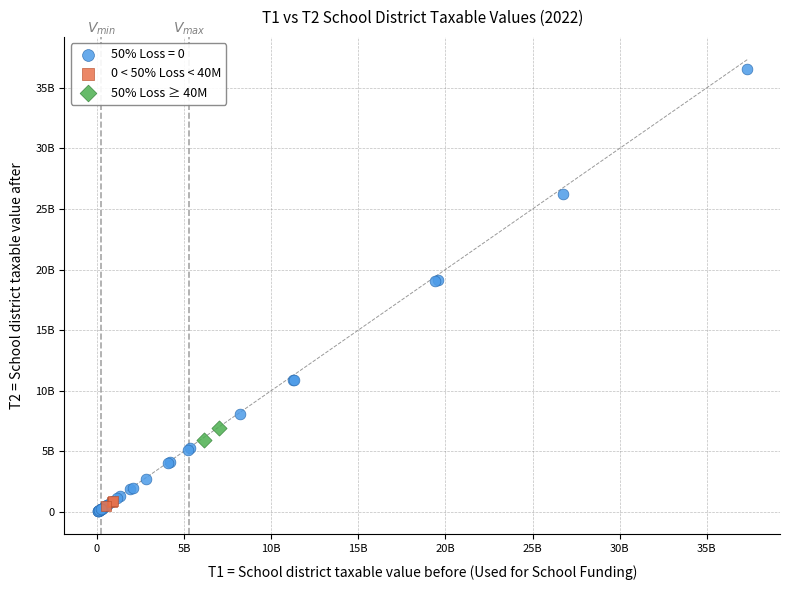

Which series contains the lowest Y value?

50% Loss = 0